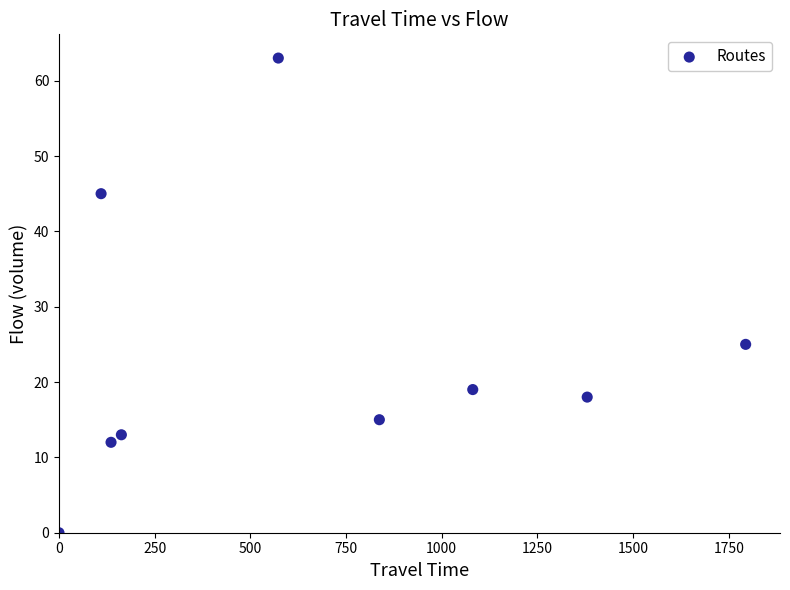

What Y value in the scatter plot is closest to 31?

25